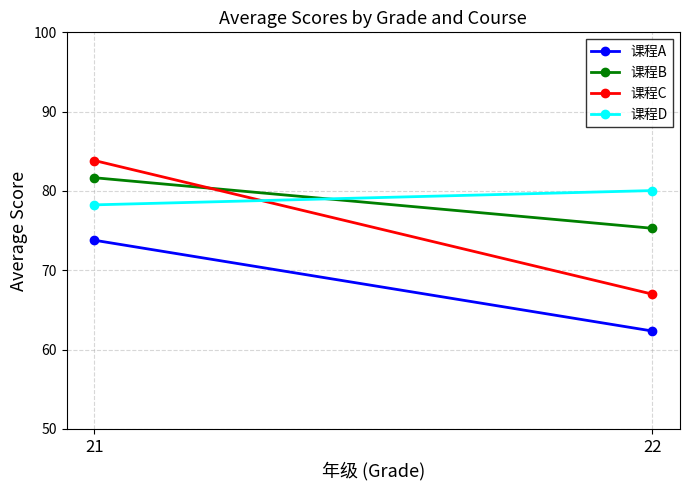

What is the average value of the 课程D series?

79.2